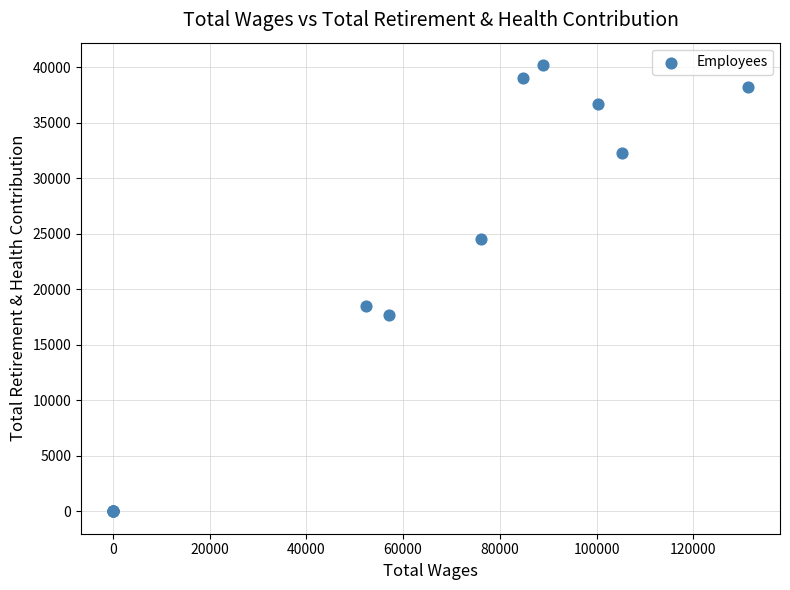

What Y value in the scatter plot is closest to 20110?

18547